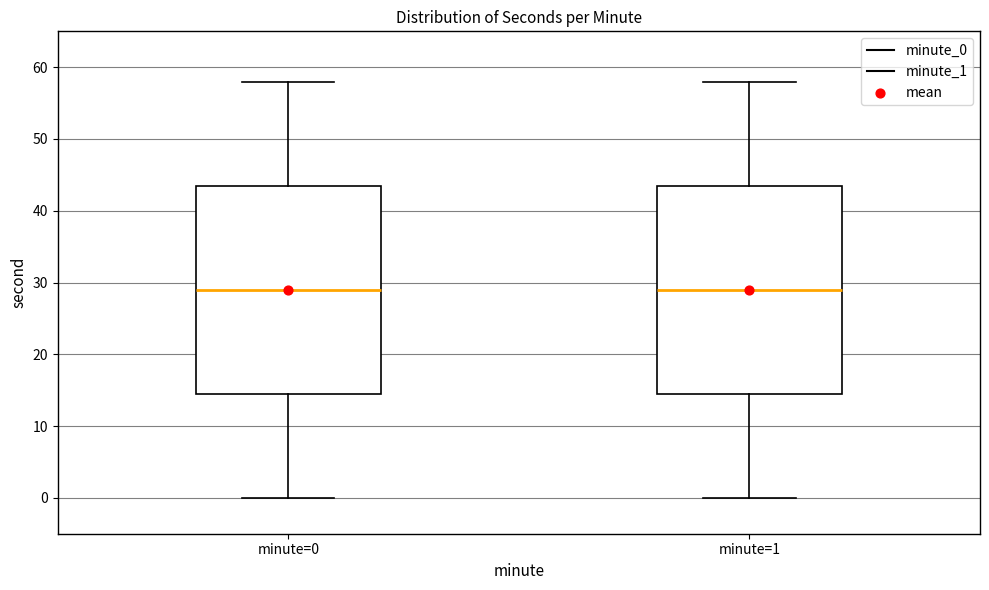

Reading left to right, read every box against the y-axis: the position of its median line, the range the box covers, and the ends of its whiskers. The values are not printed on the chart, so give them approximately, as read against the axis.

minute=0: median 29, box 15 to 44, whiskers 0 to 58
minute=1: median 29, box 15 to 44, whiskers 0 to 58